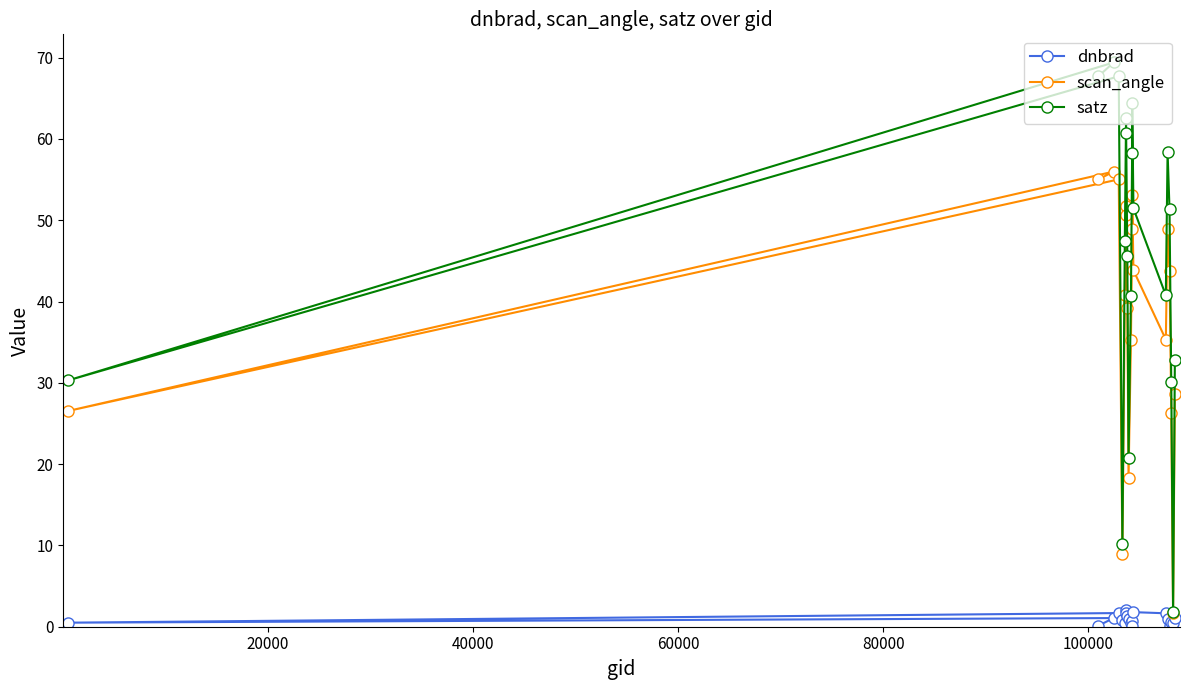

Rank the series by their maximum value, from lowest to highest.

dnbrad, scan_angle, satz